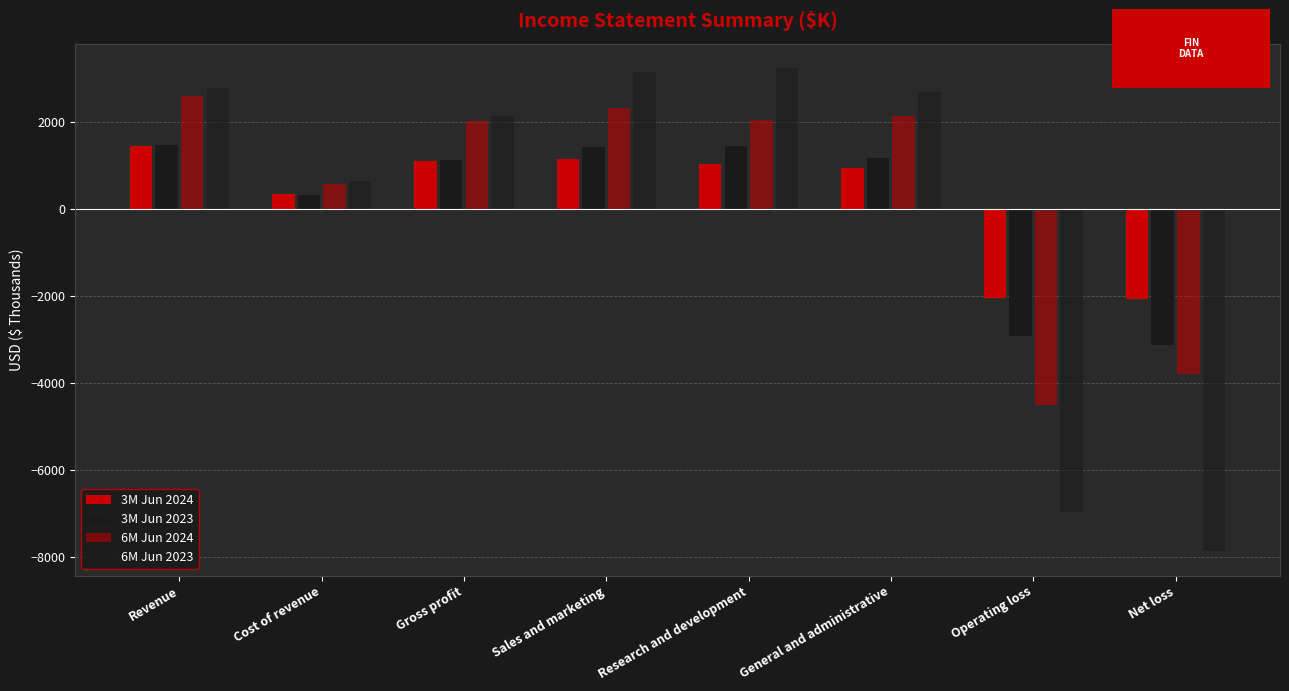

Are the bars grouped side by side (vs. stacked)?

Yes